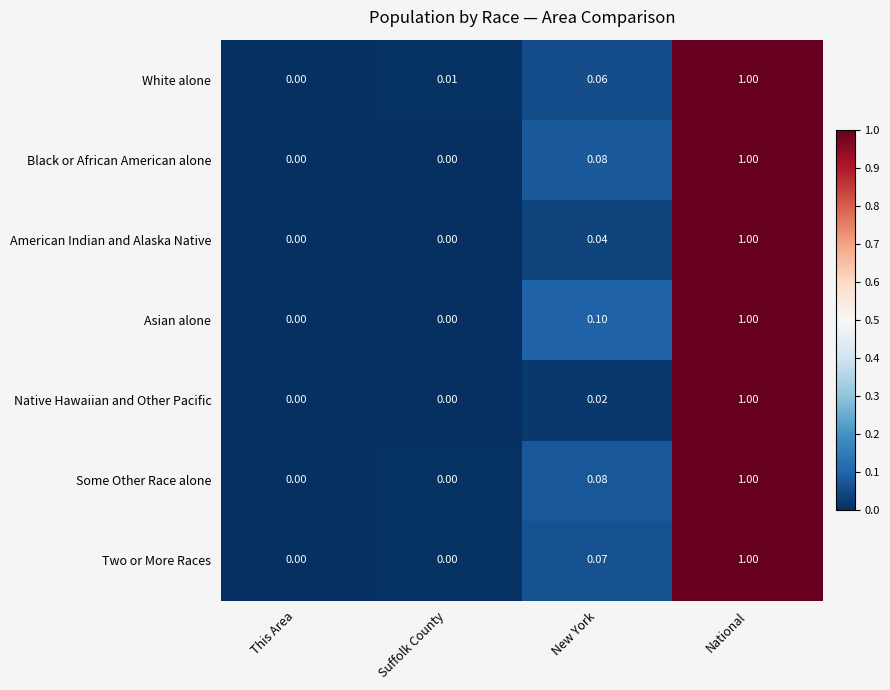

Is the value of Native Hawaiian and Other Pacific at National greater than the value of Asian alone at Suffolk County?

Yes